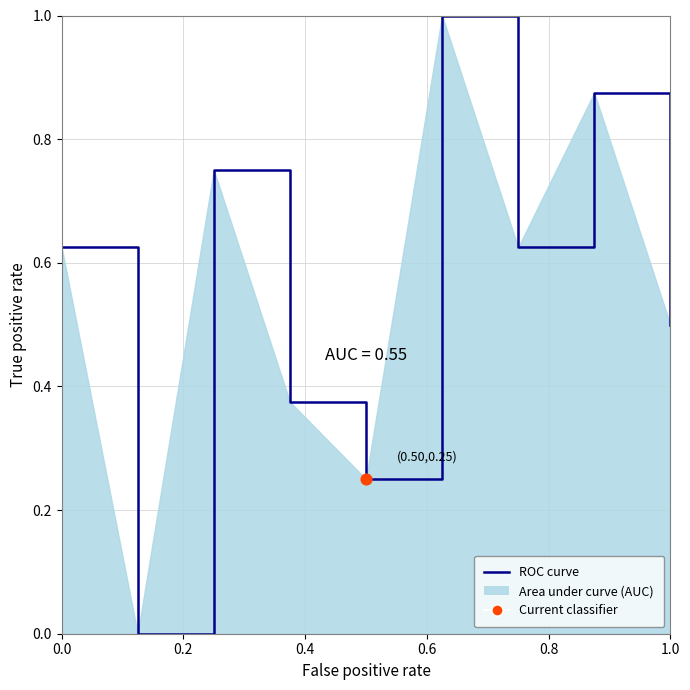

The chart shows a value of 1.0 at 0.0. True or false?

False